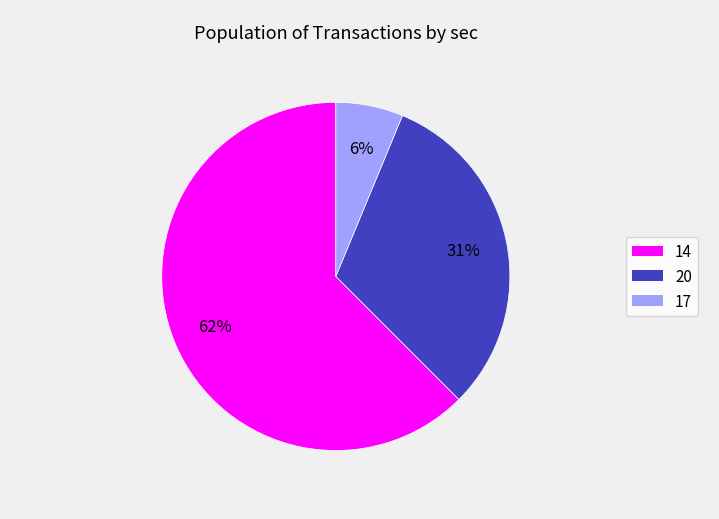

Is 14 the majority of the pie?

Yes